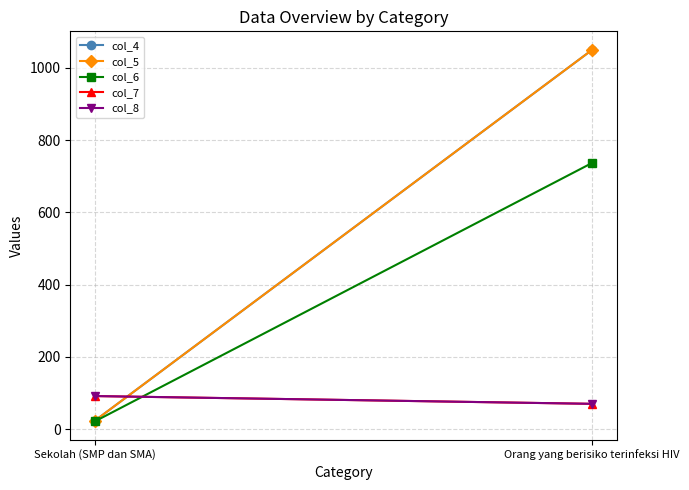

How many values in the col_8 series are below 91?

1